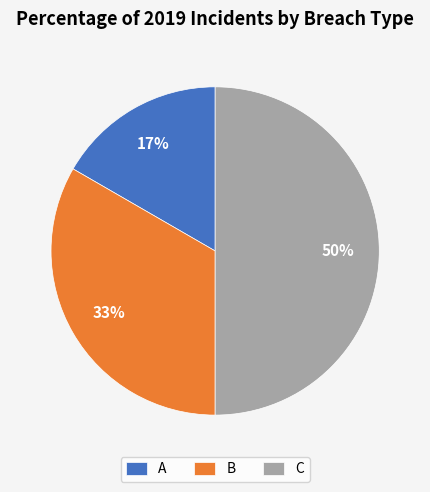

What is the largest slice in the pie chart?

C